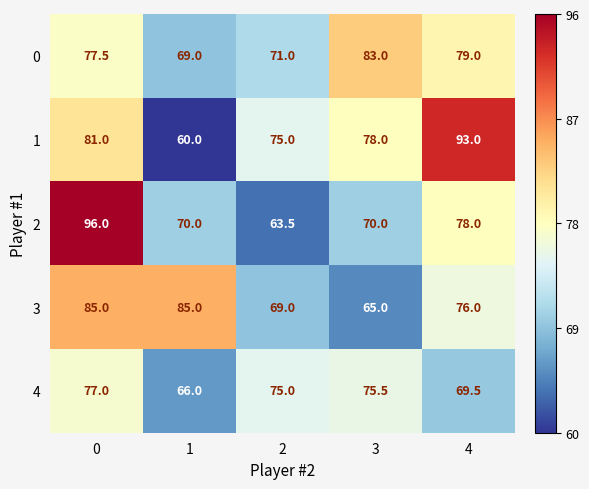

Count the number of data series in this chart.

5